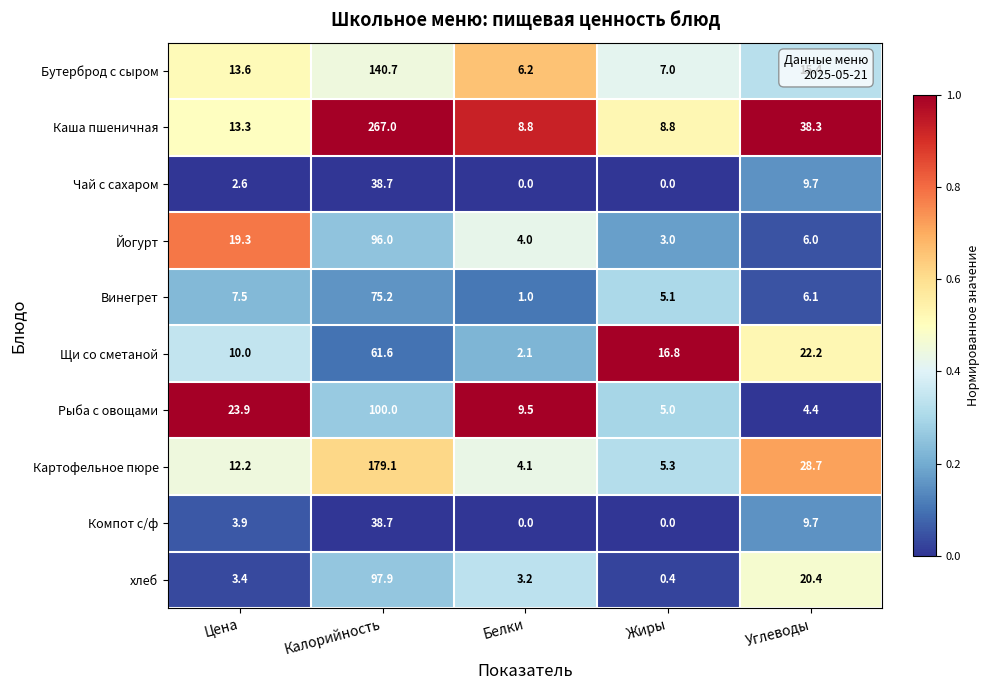

Which label corresponds to the largest value in the chart?

Калорийность